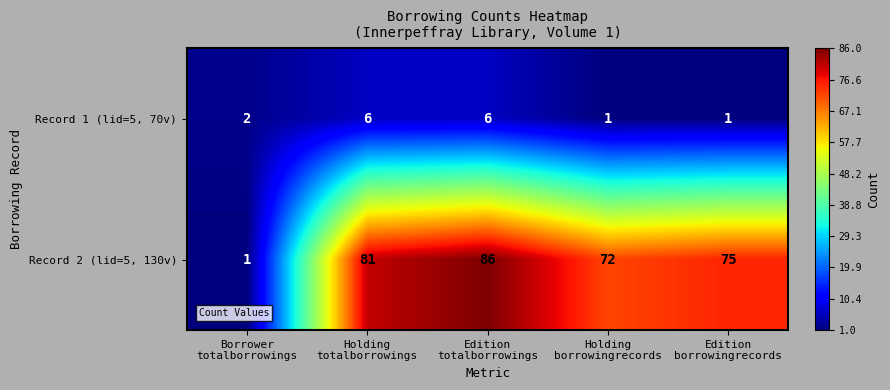

Count the number of data series in this chart.

2